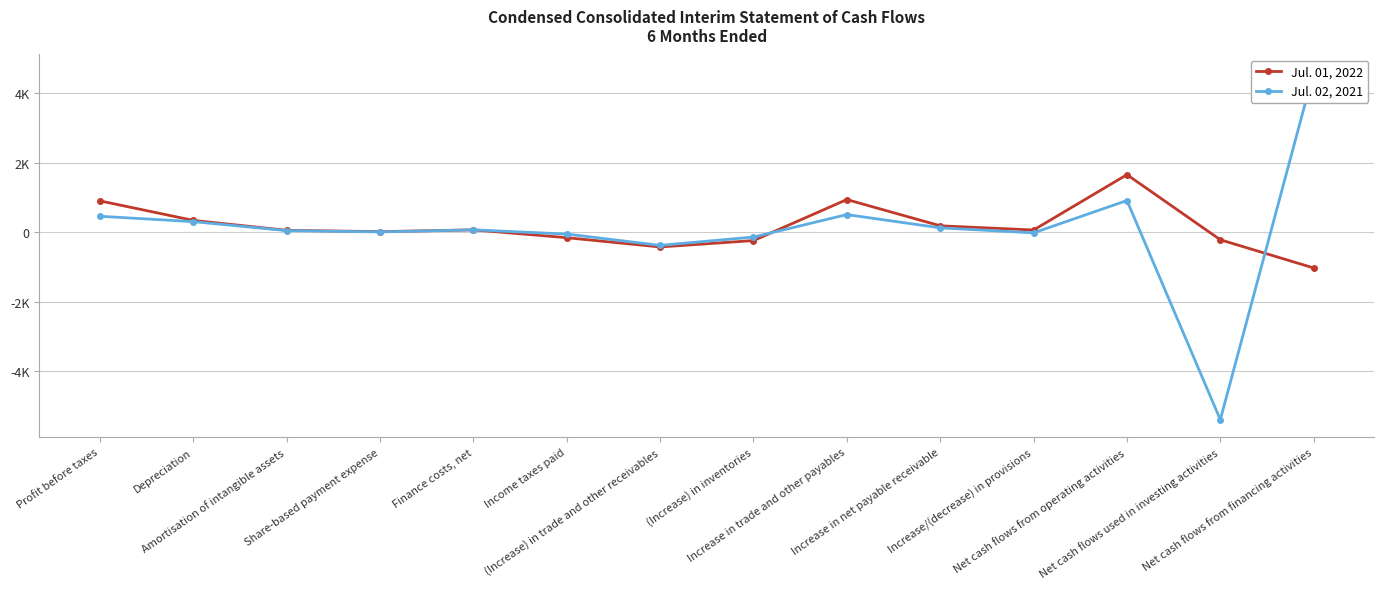

Rank the series by their maximum value, from lowest to highest.

Jul. 01, 2022, Jul. 02, 2021